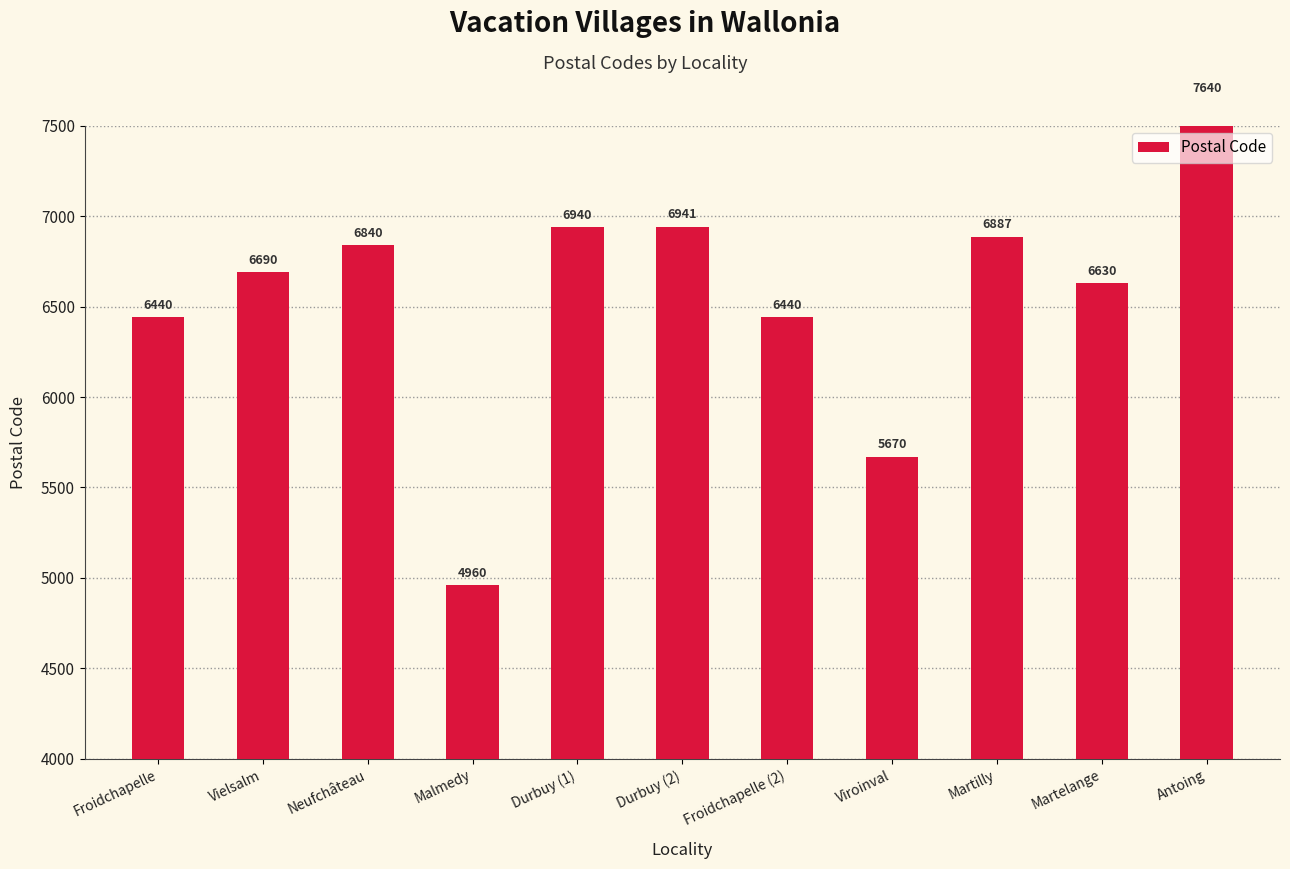

How many values are below 6690?

5